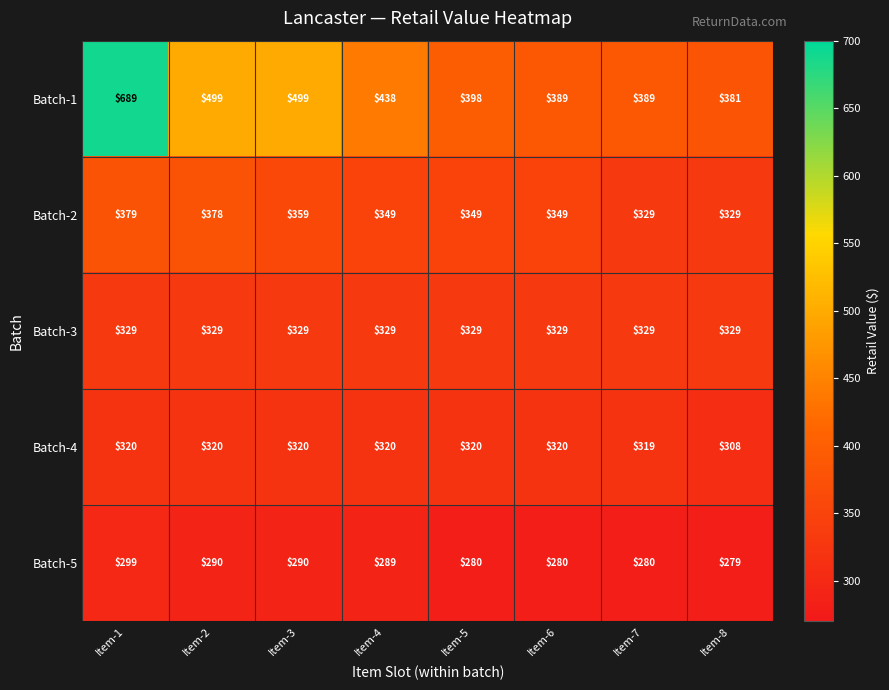

What is the difference between the highest and lowest values at Item-5?

118